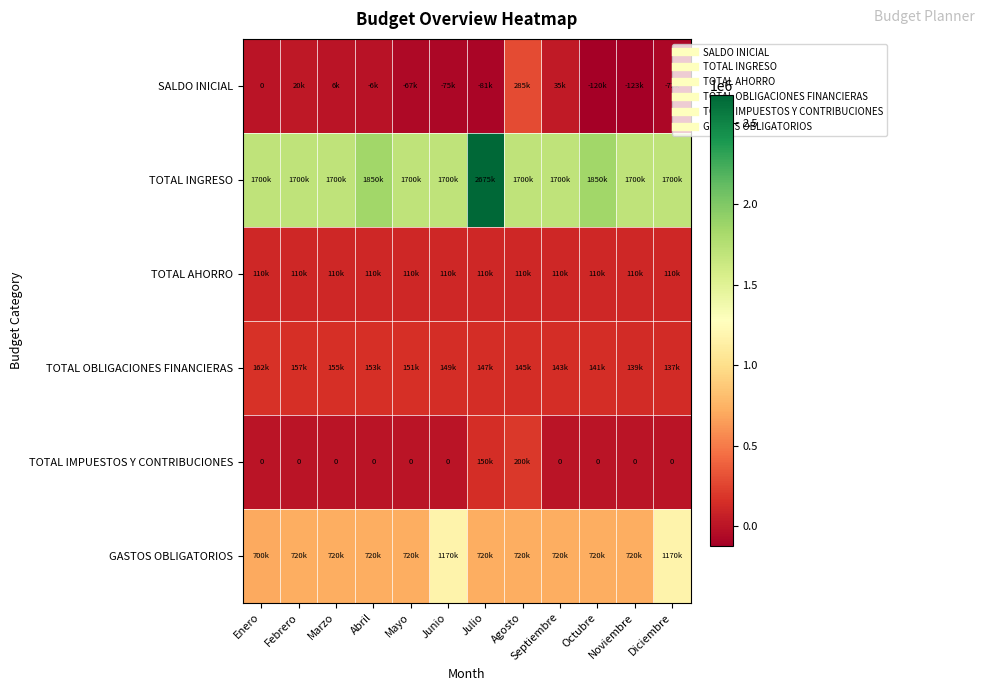

Which series has the largest total across all categories?

TOTAL INGRESO